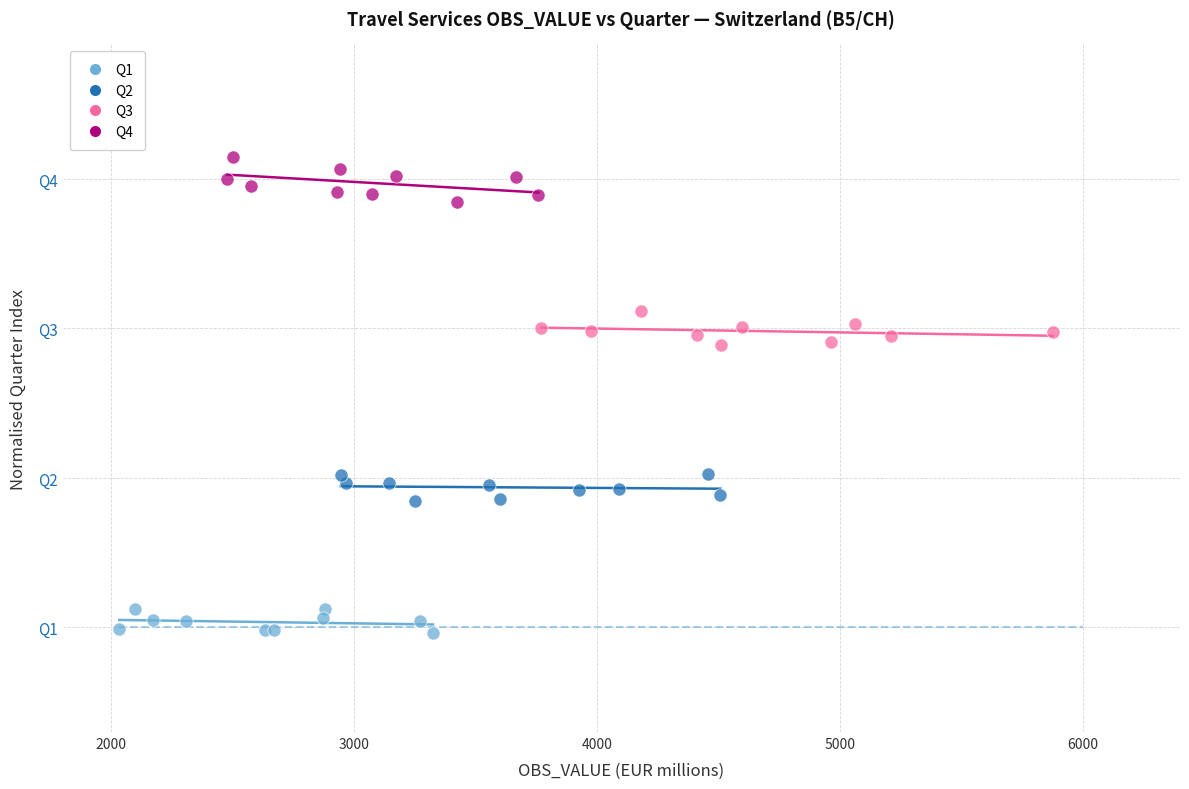

Which series contains the highest Y value?

Q4